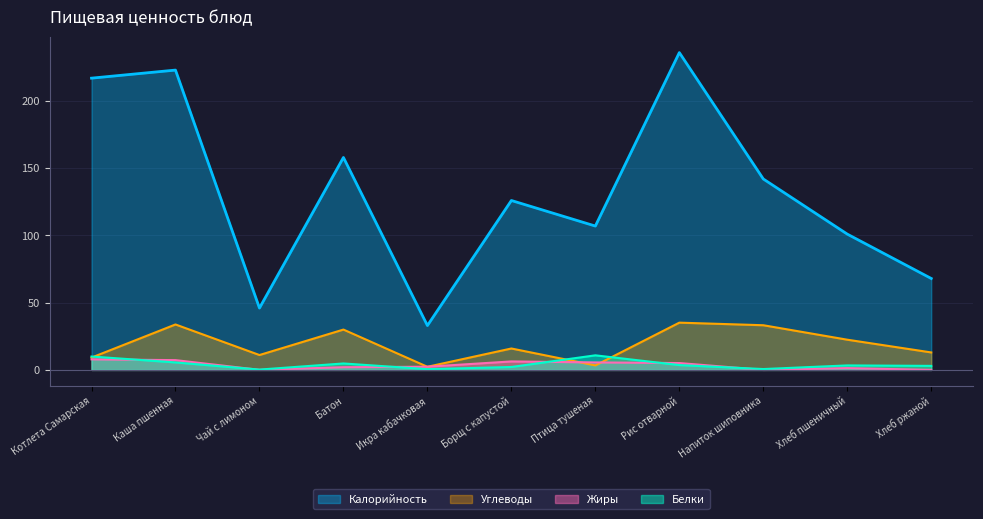

Which series has the widest spread of values?

Калорийность